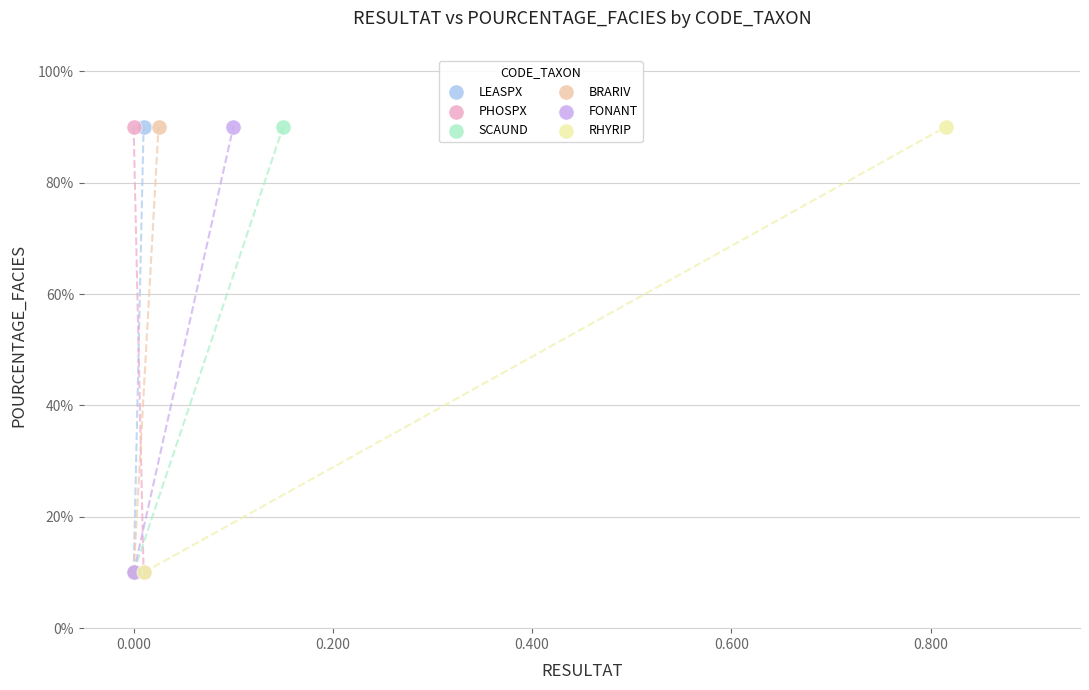

What are all the series names shown in the legend?

LEASPX, PHOSPX, SCAUND, BRARIV, FONANT, RHYRIP